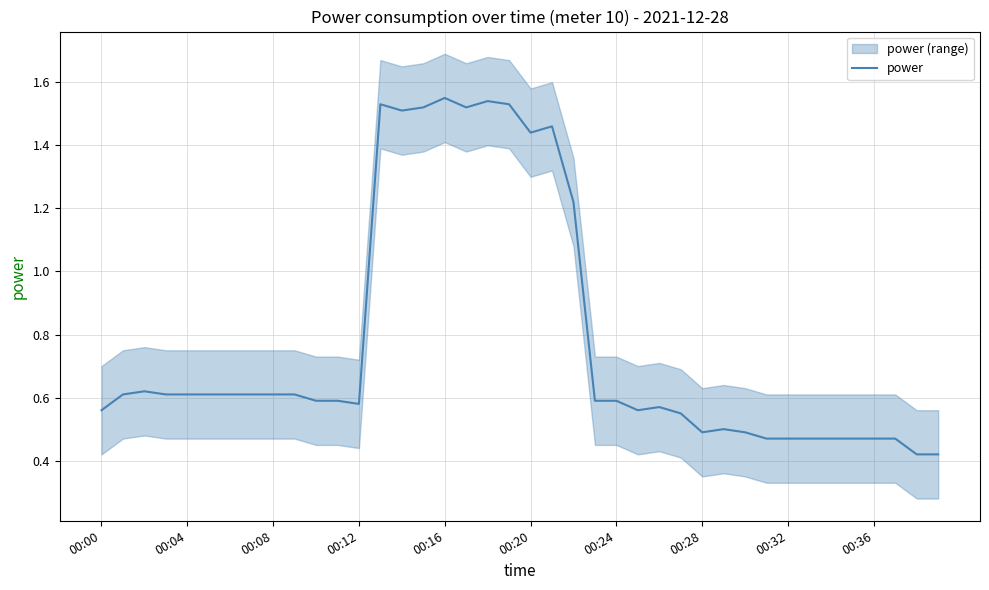

Between 15 and 26, which is larger?

15